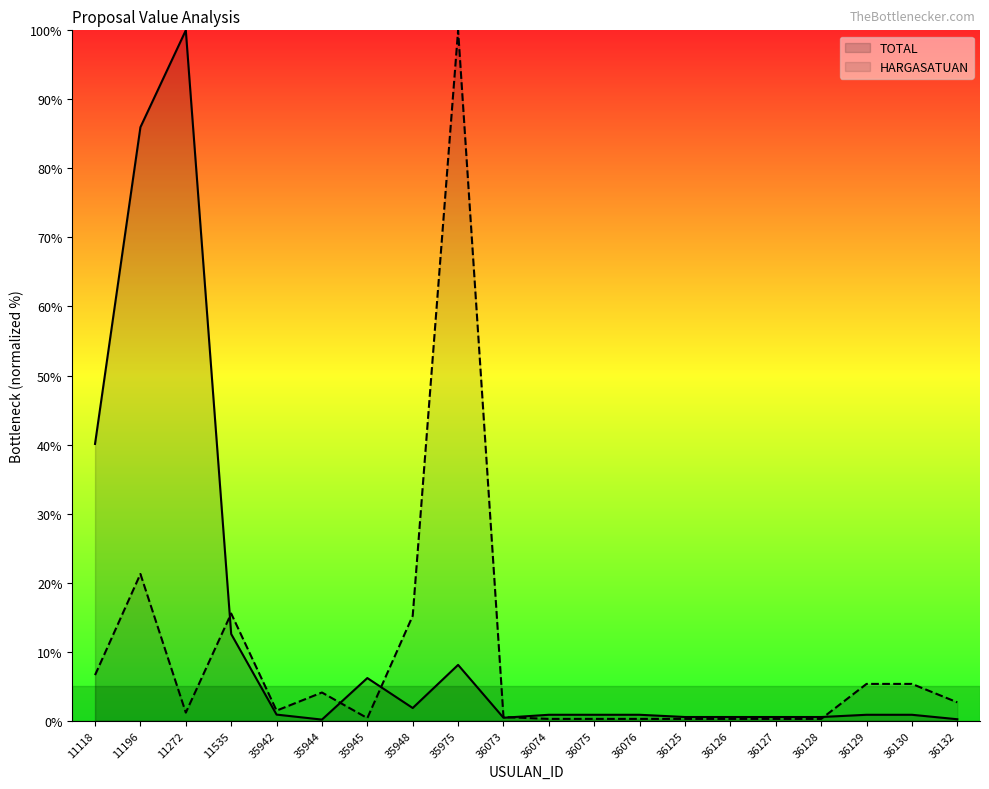

Reading left to right, list all the values displayed in this chart.

TOTAL: 40.1	86.0	100.0	12.6	0.9	0.2	6.2	1.8	8.1	0.4	0.9	0.9	0.9	0.5	0.5	0.5	0.5	0.9	0.9	0.2
HARGASATUAN: 6.6	21.3	1.2	15.5	1.5	4.1	0.4	15.2	100.0	0.5	0.3	0.3	0.3	0.3	0.3	0.3	0.3	5.3	5.3	2.7